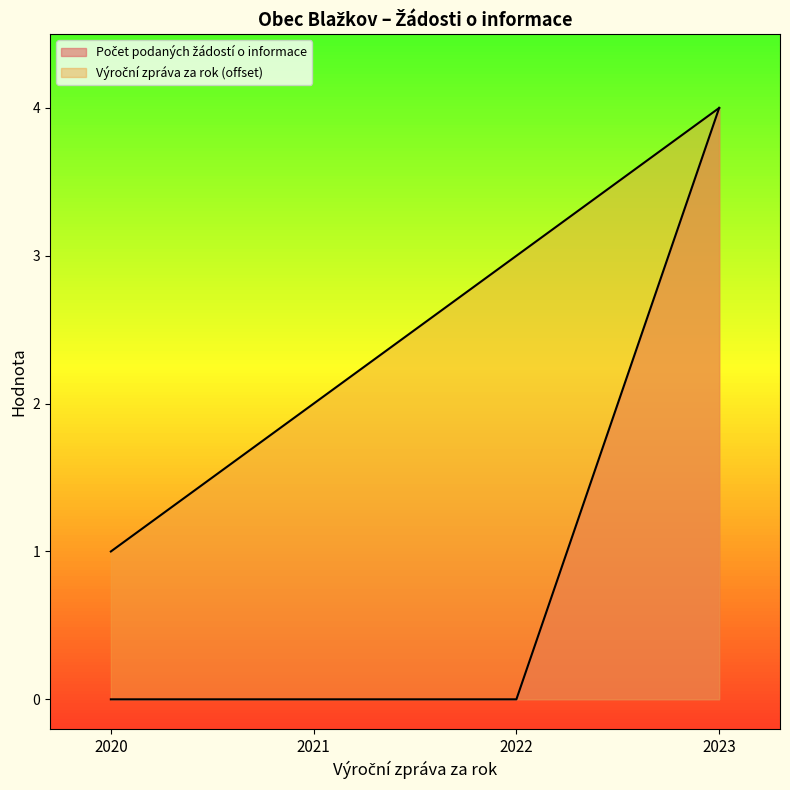

What is the lowest value of the Výroční zpráva za rok series?

1